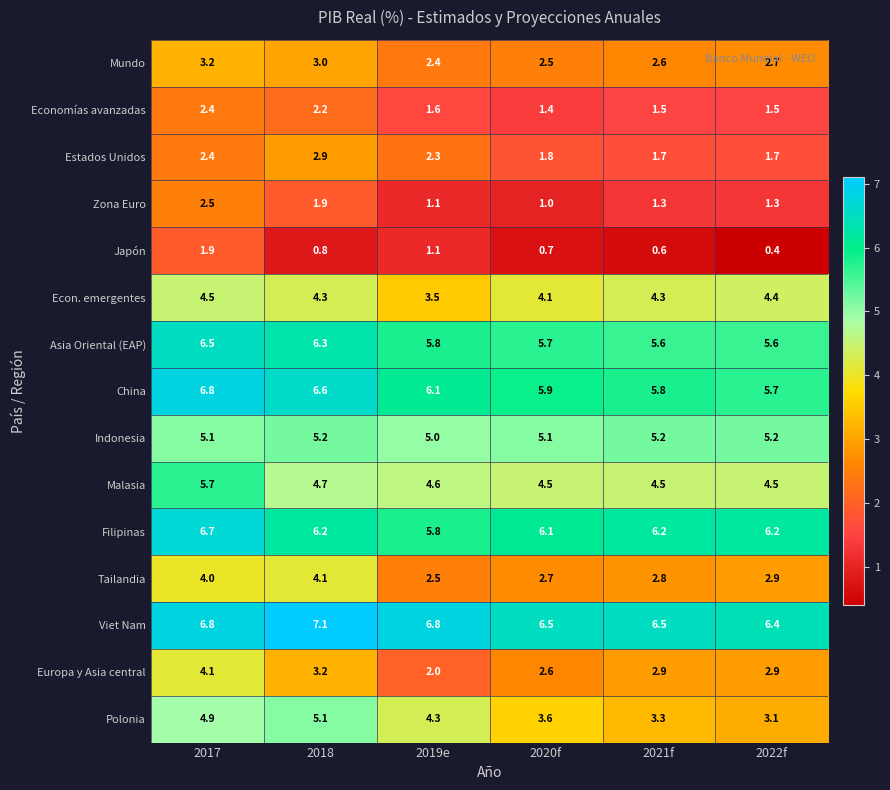

At which category is the sum across all series the highest?

2017